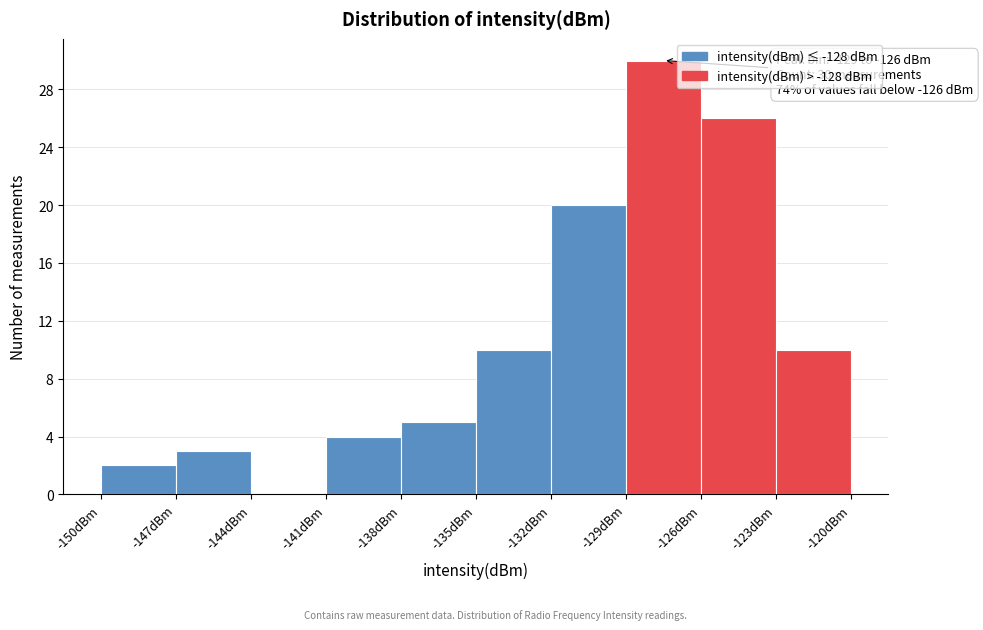

Over which range of the x-axis is the bar tallest?

-129 to -126